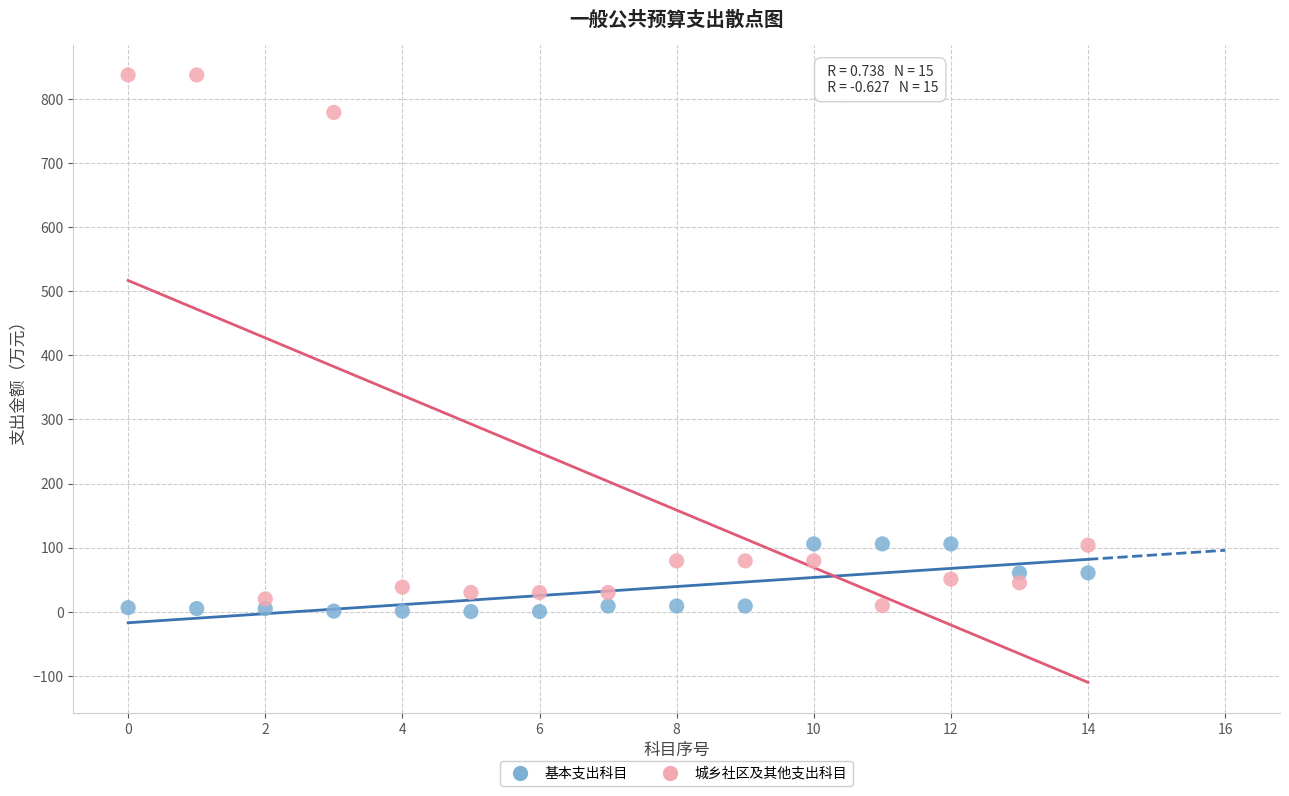

What are all the series names shown in the legend?

基本支出科目, 城乡社区及其他支出科目